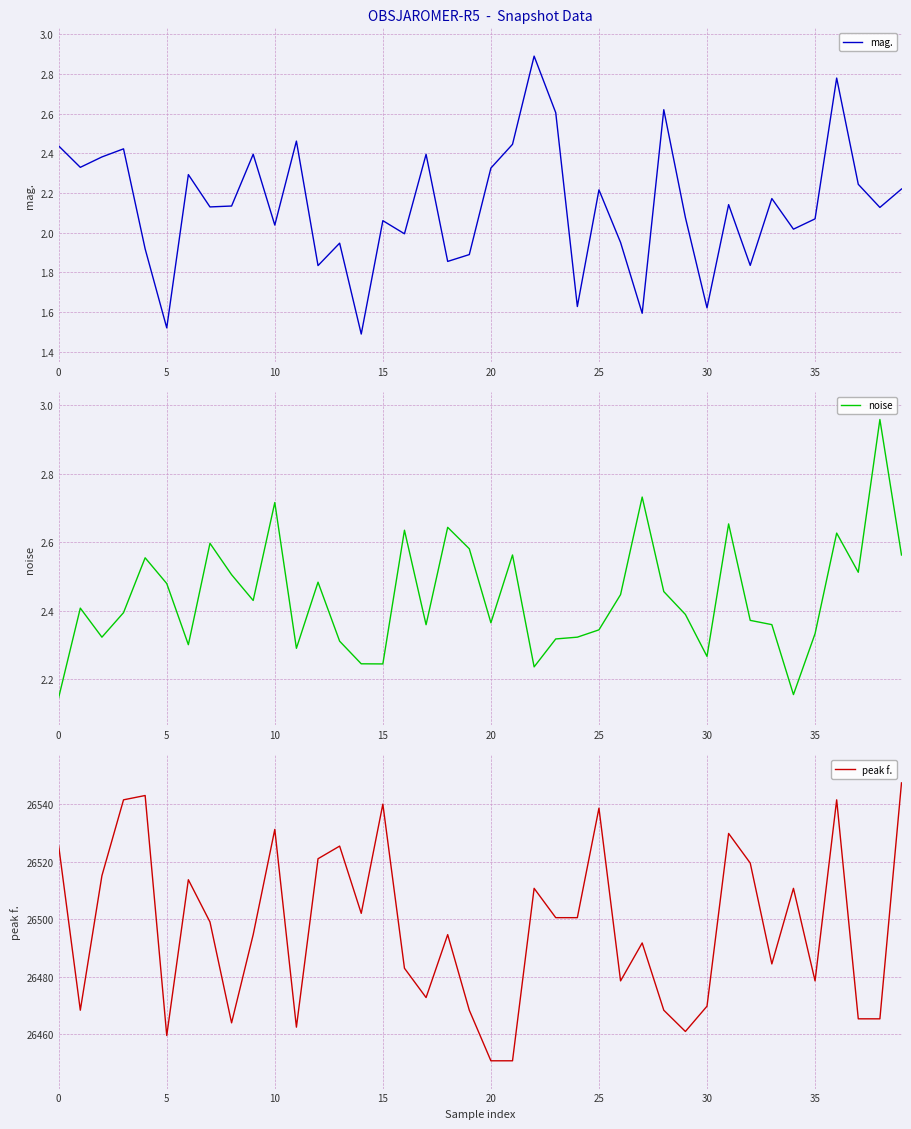

What is the average value of the mag. series?

2.1